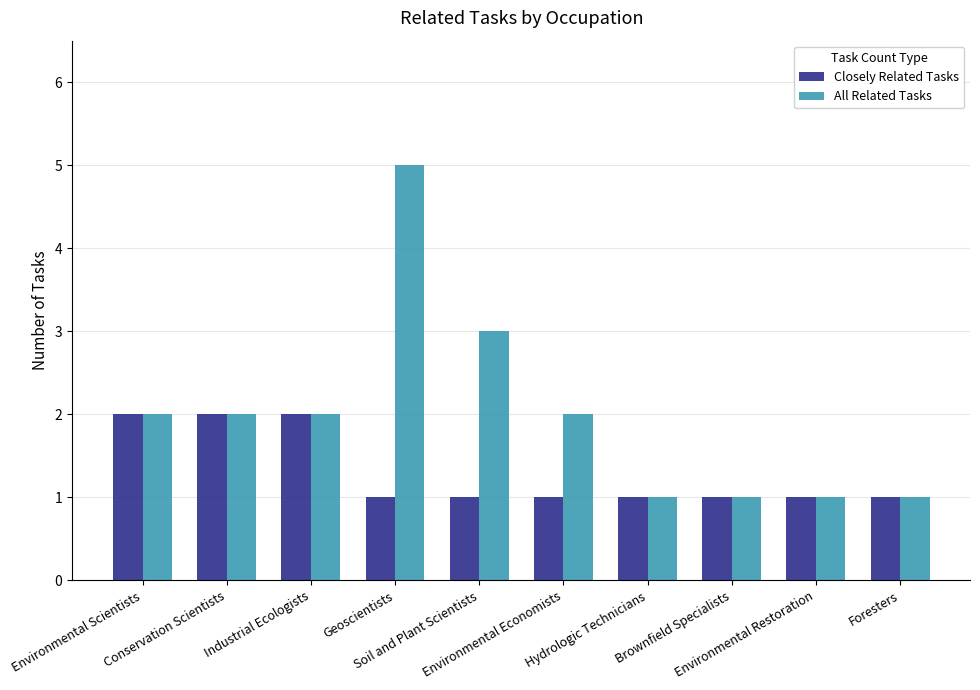

Which series has the largest total across all categories?

All Related Tasks